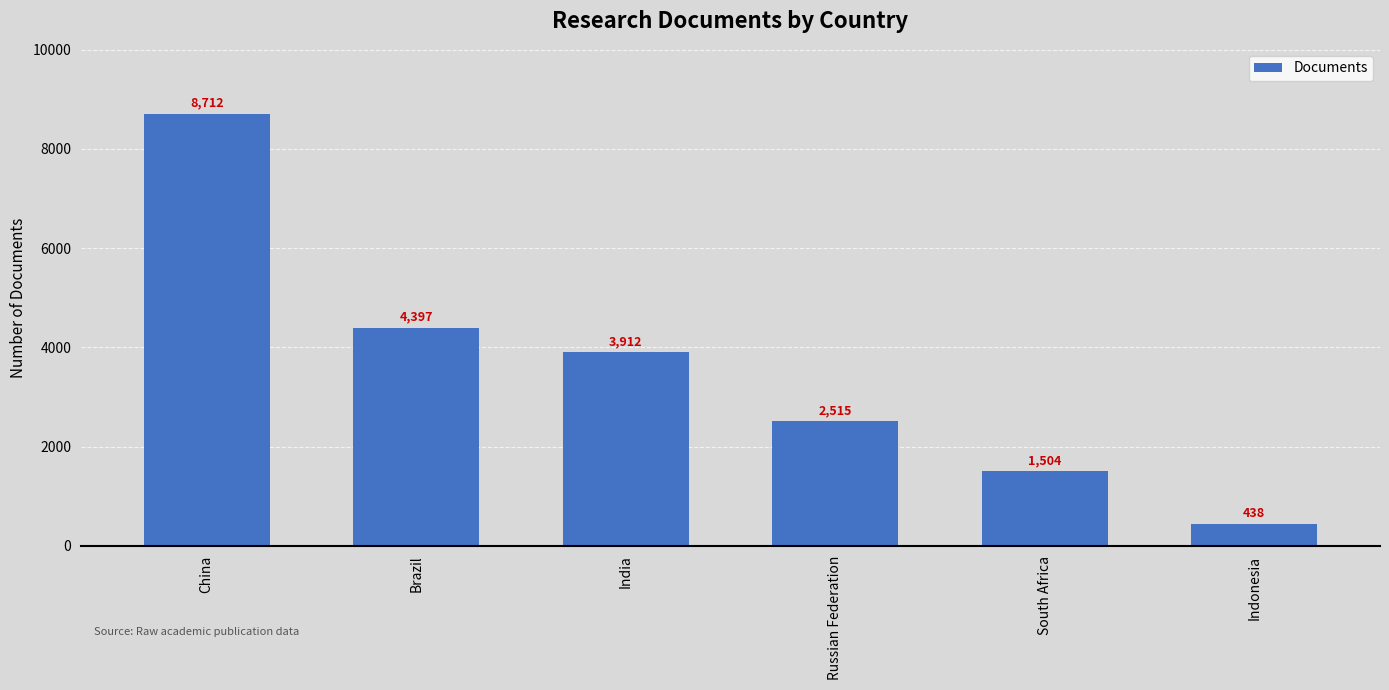

Is it true that the value at China is 8712?

True